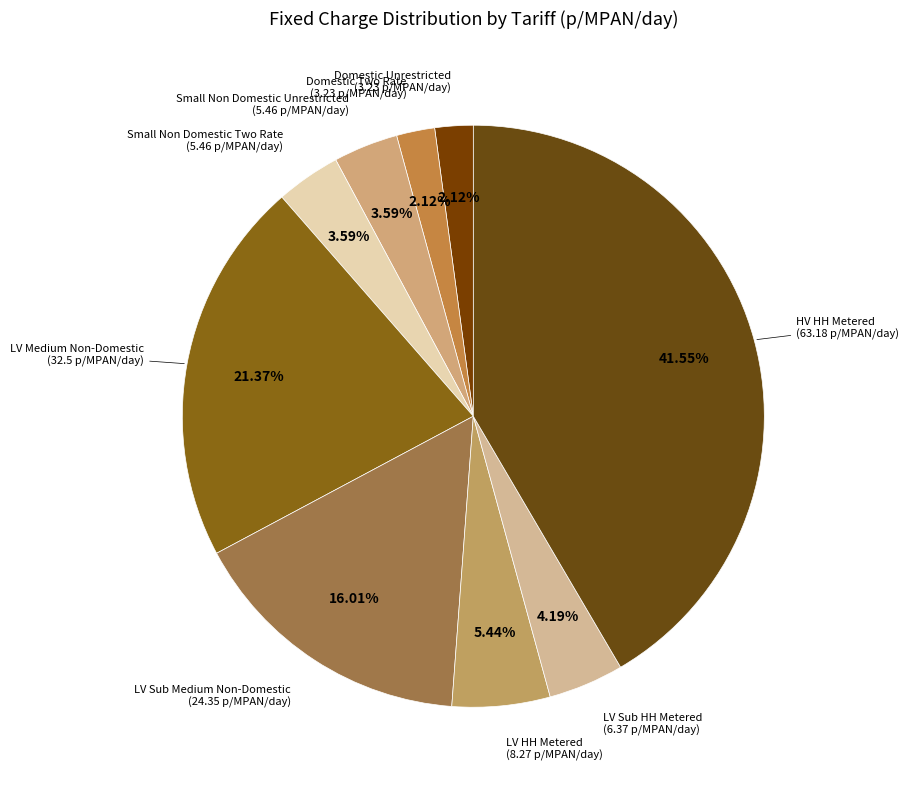

Which slice is the largest?

HV HH Metered